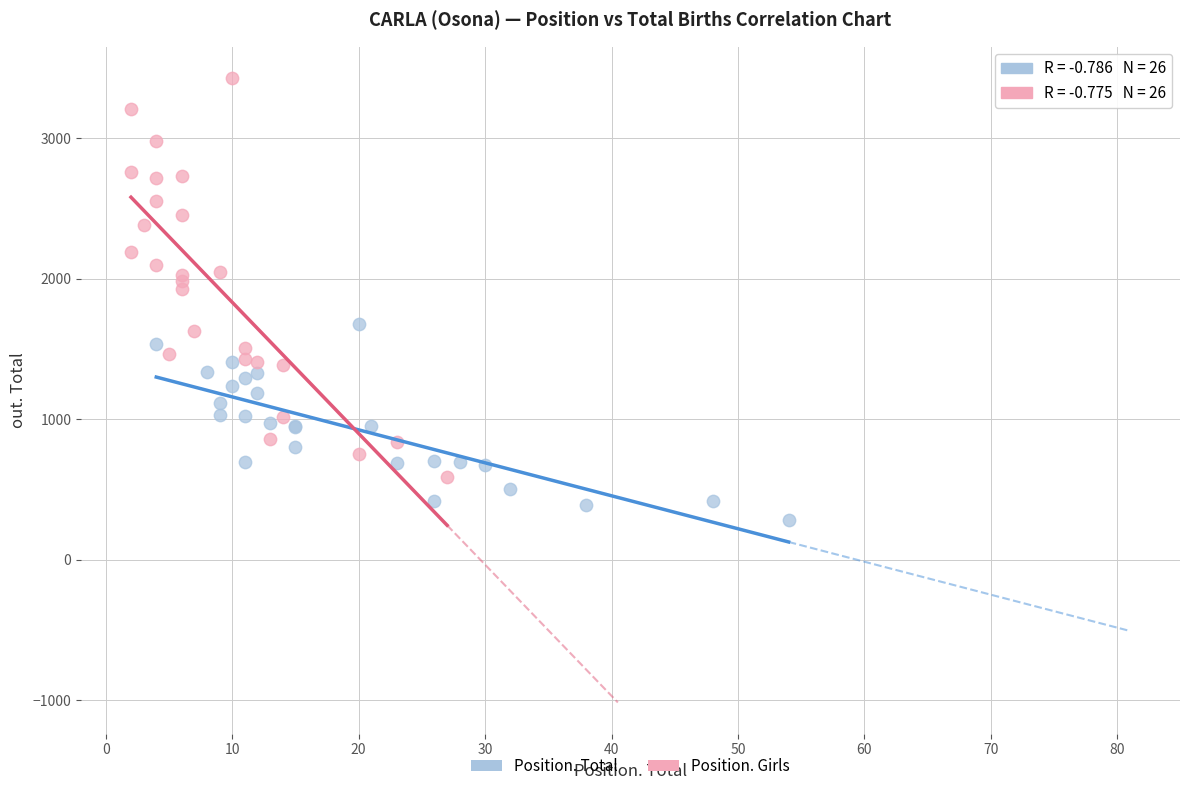

Which series reaches the minimum Y coordinate?

Position. Total